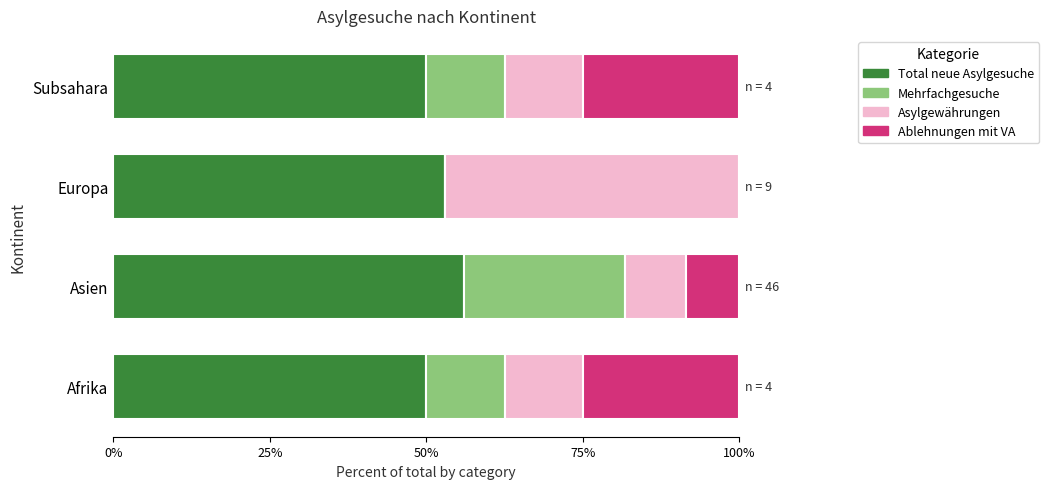

What is the sum of all Total neue Asylgesuche values?

209.0